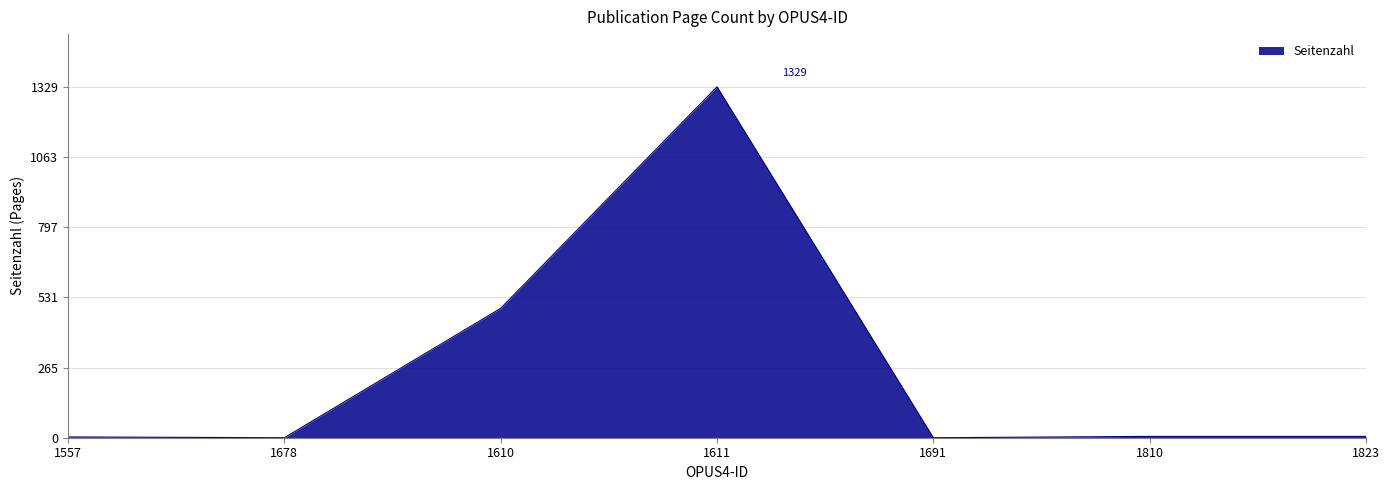

Where is the data nearest to the value 664?

1610